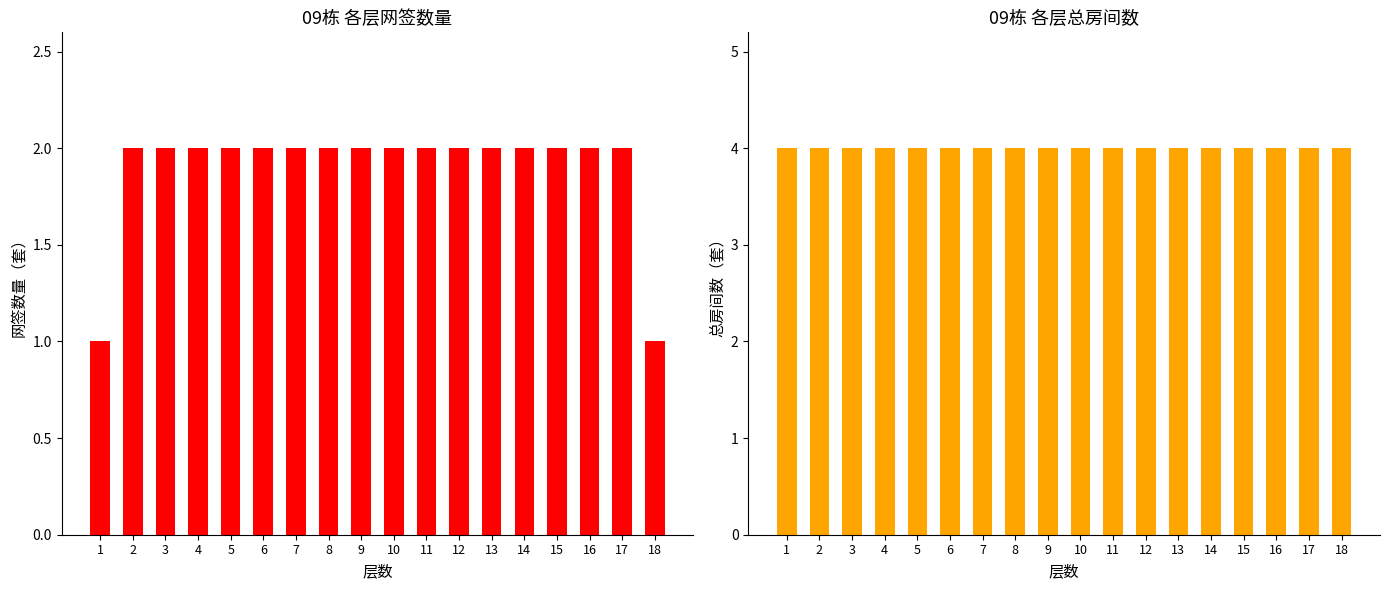

Is it true that 网签数量 equals 4 at 7?

False